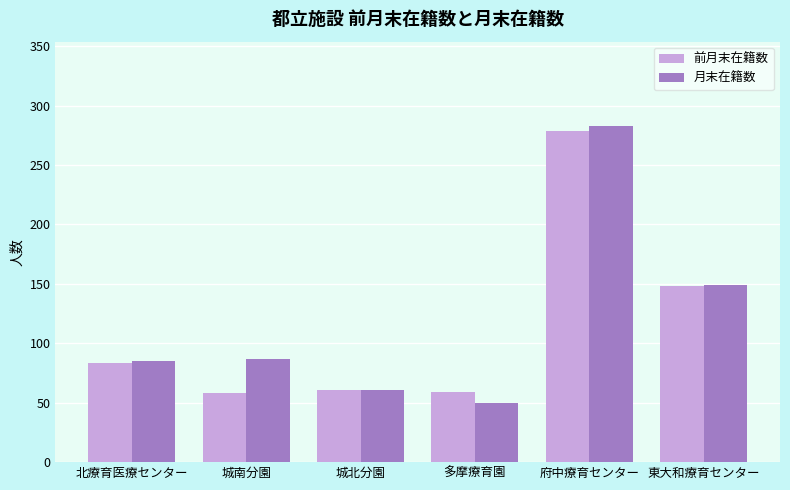

What is the minimum value shown in the chart?

50